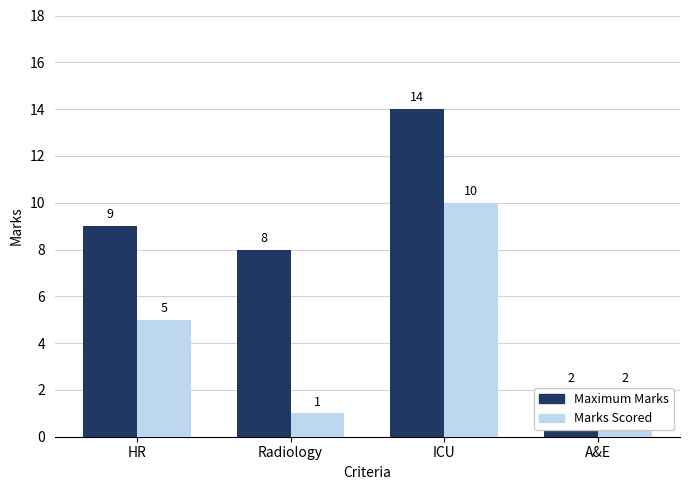

How many values in the Marks Scored series are below 5?

2